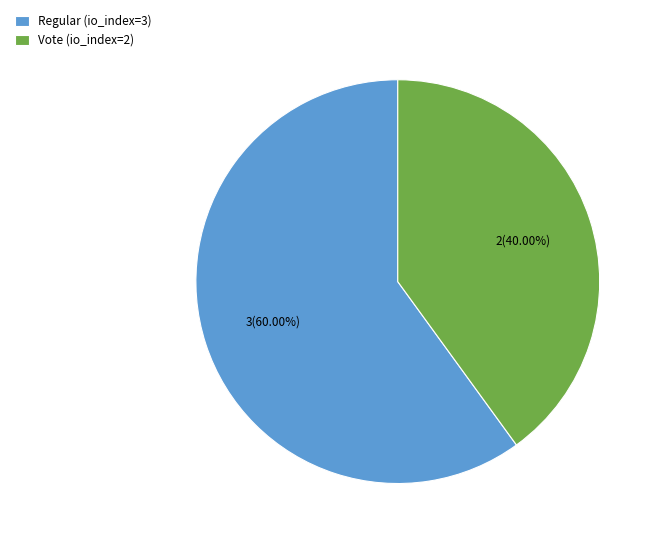

Rank the categories by value from highest to lowest.

Regular (io_index=3), Vote (io_index=2)